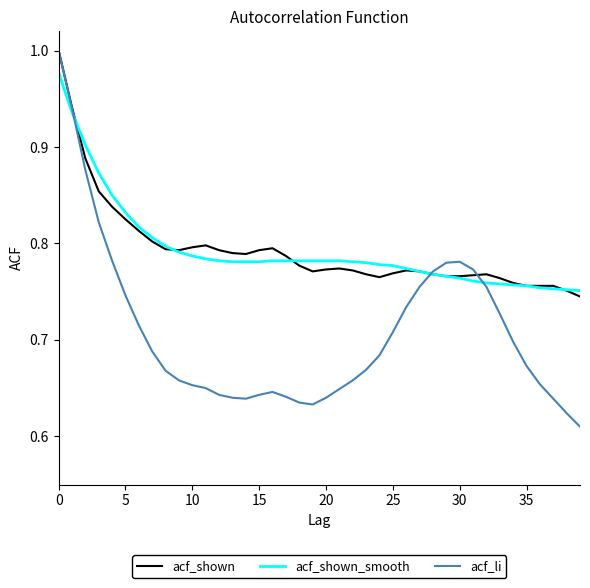

Which series has the largest range (max minus min)?

acf_li